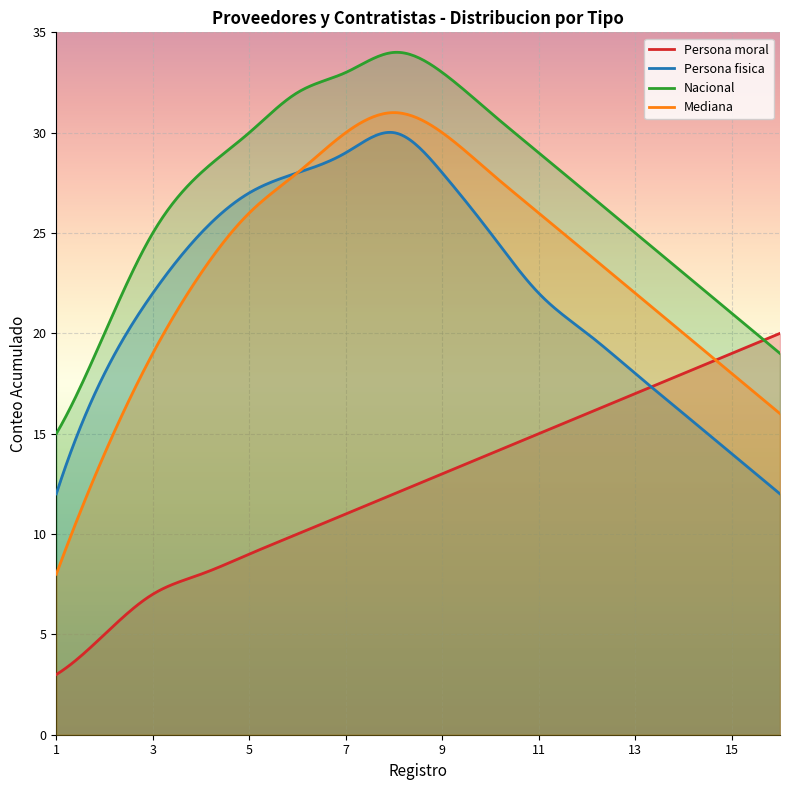

Which label corresponds to the smallest value in the chart?

1